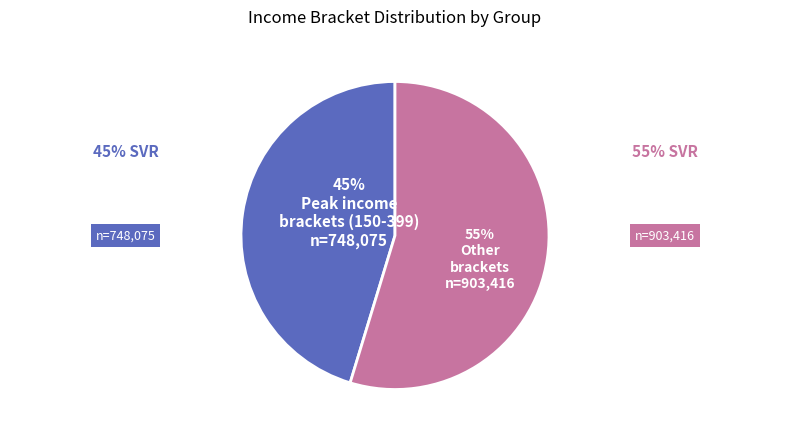

Is there a majority slice in this chart?

Yes